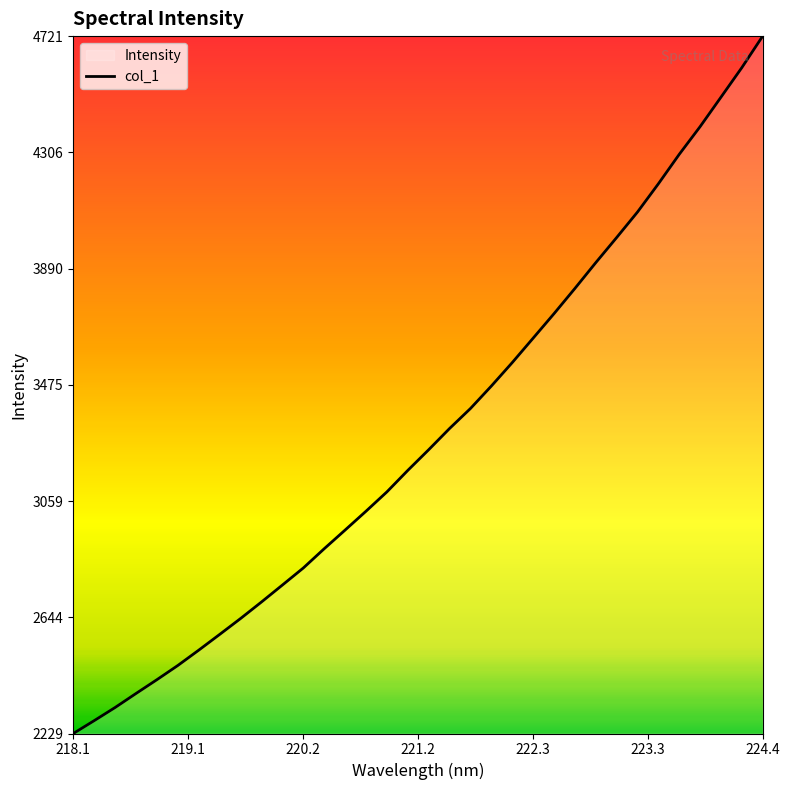

What is the average value?

3298.2